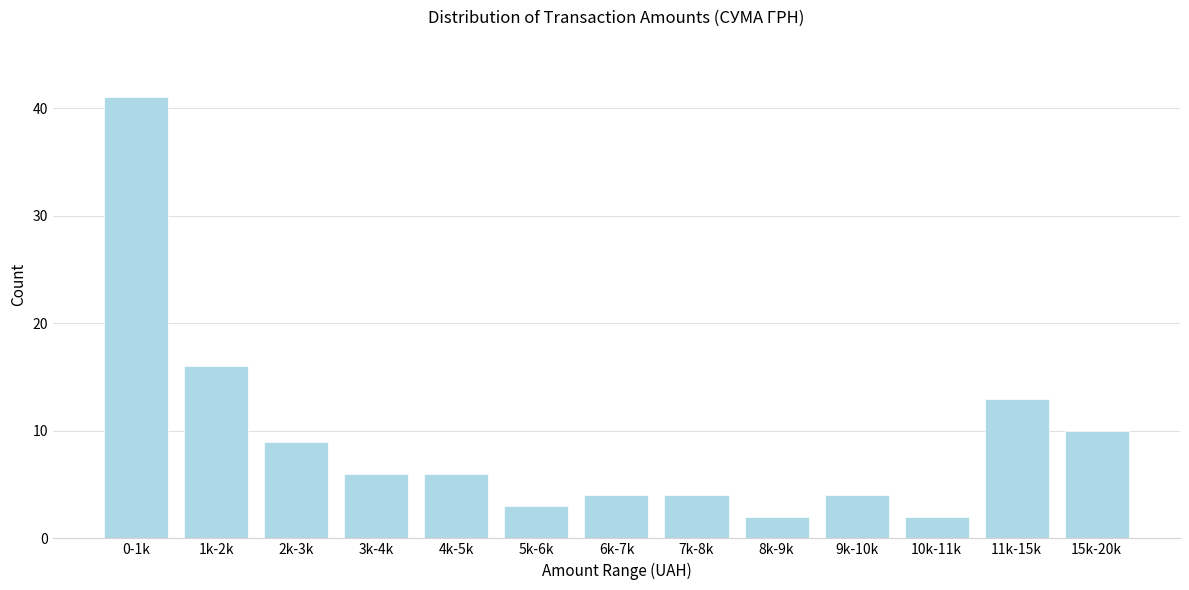

Reading left to right, extract all data points from this chart.

0-1k=41	1k-2k=16	2k-3k=9	3k-4k=6	4k-5k=6	5k-6k=3	6k-7k=4	7k-8k=4	8k-9k=2	9k-10k=4	10k-11k=2	11k-15k=13	15k-20k=10